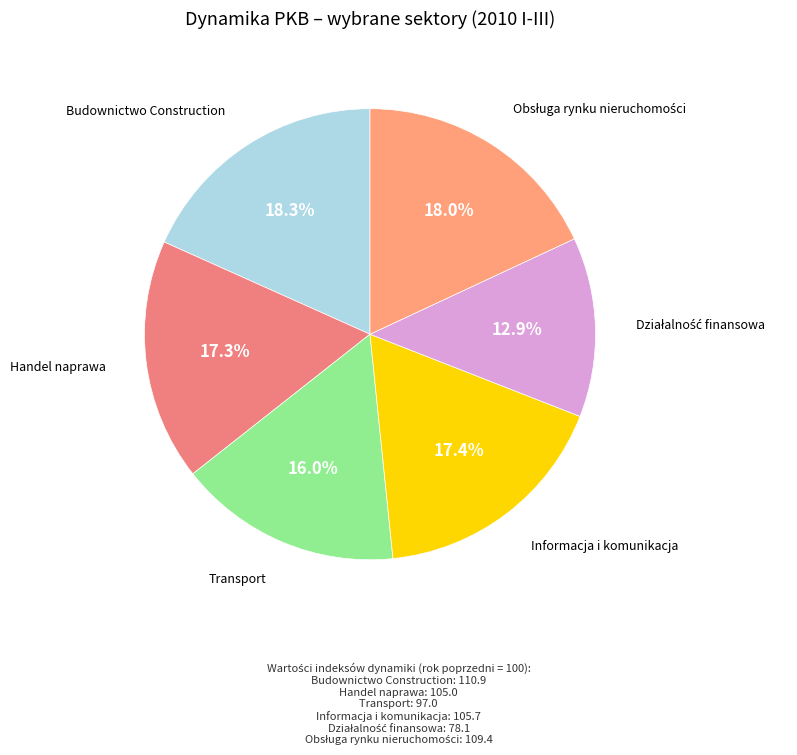

Is there any slice that represents more than half of the pie?

No